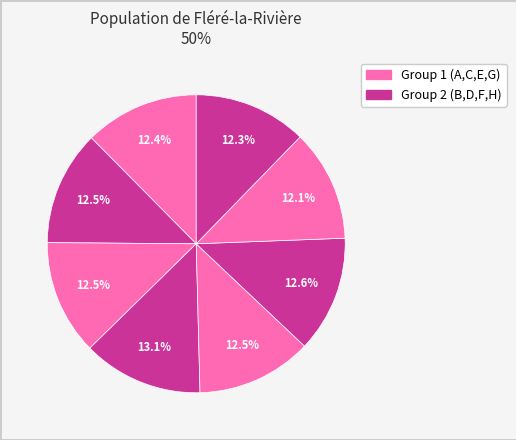

Is there a majority slice in this chart?

No